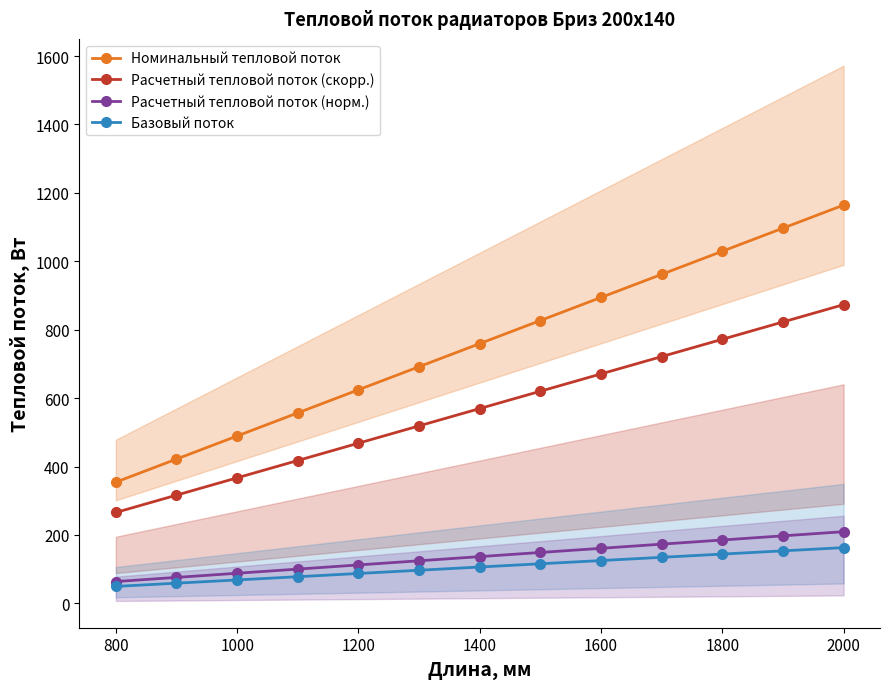

Which category has the lowest value in the Расчетный тепловой поток (скорр.) series?

800